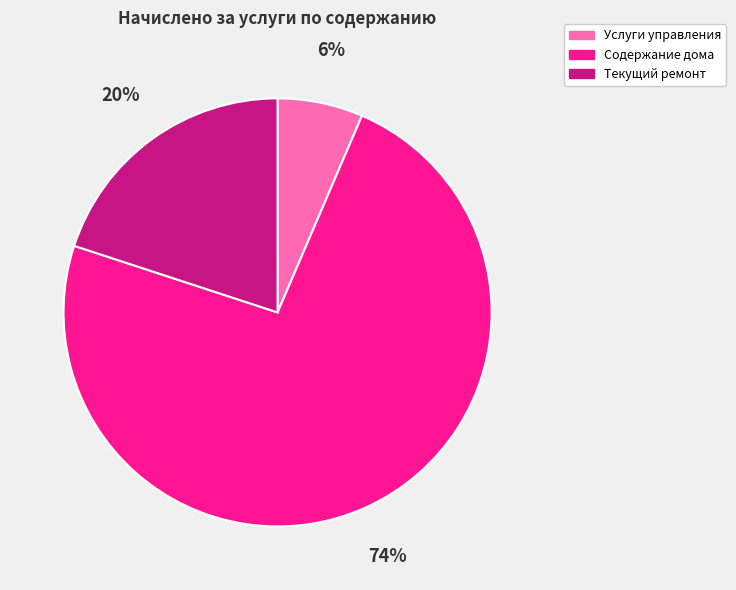

What percentage is the Текущий ремонт slice, to the nearest percent?

20%